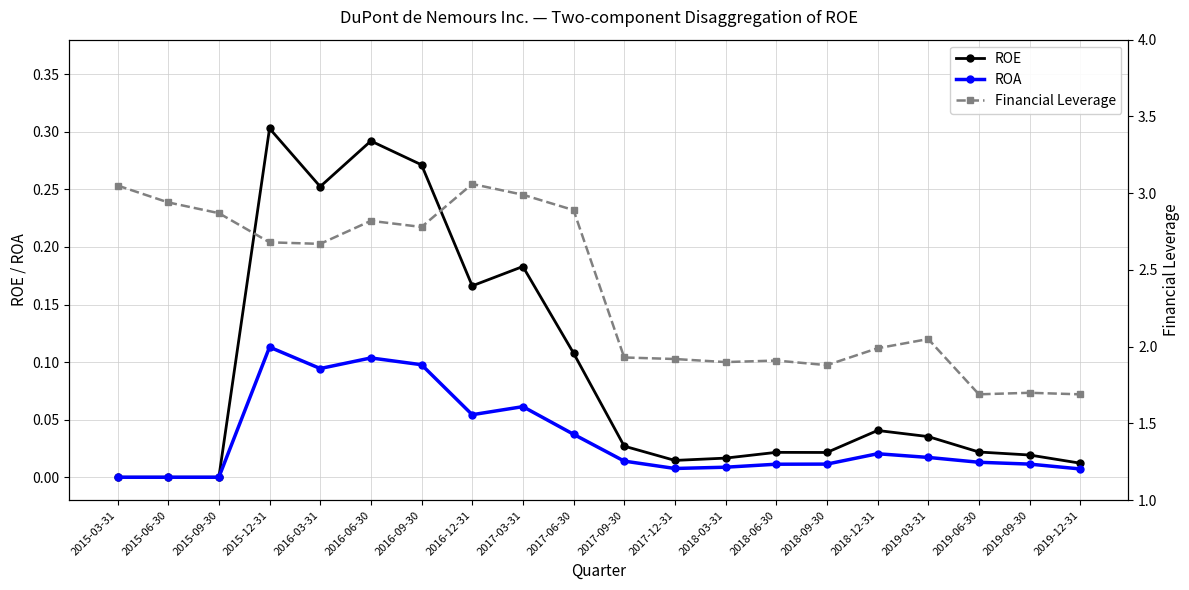

Which series has the largest range (max minus min)?

Financial Leverage